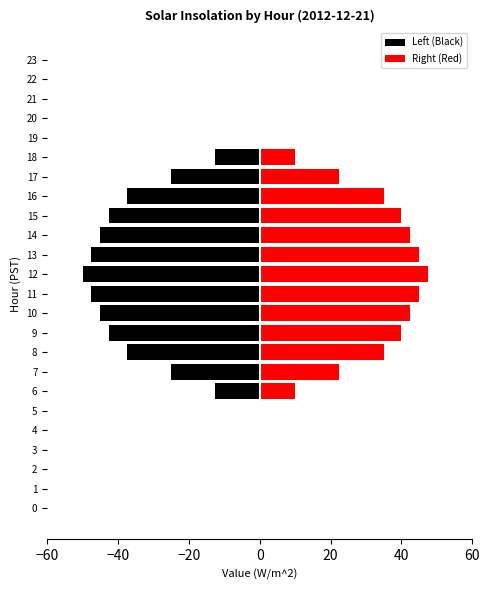

How many bars are there in each group?

2